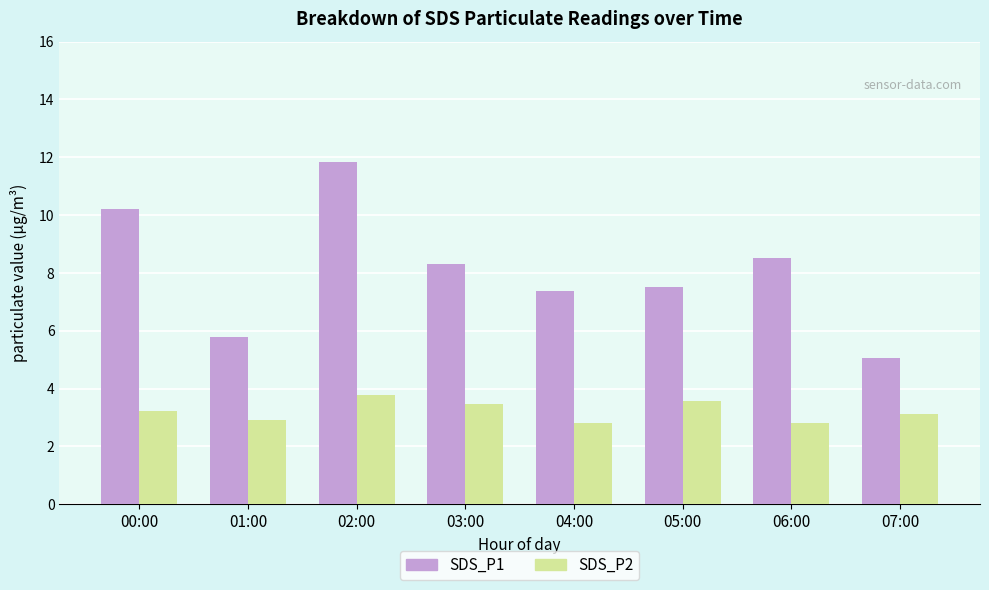

How many data points does each series have?

8